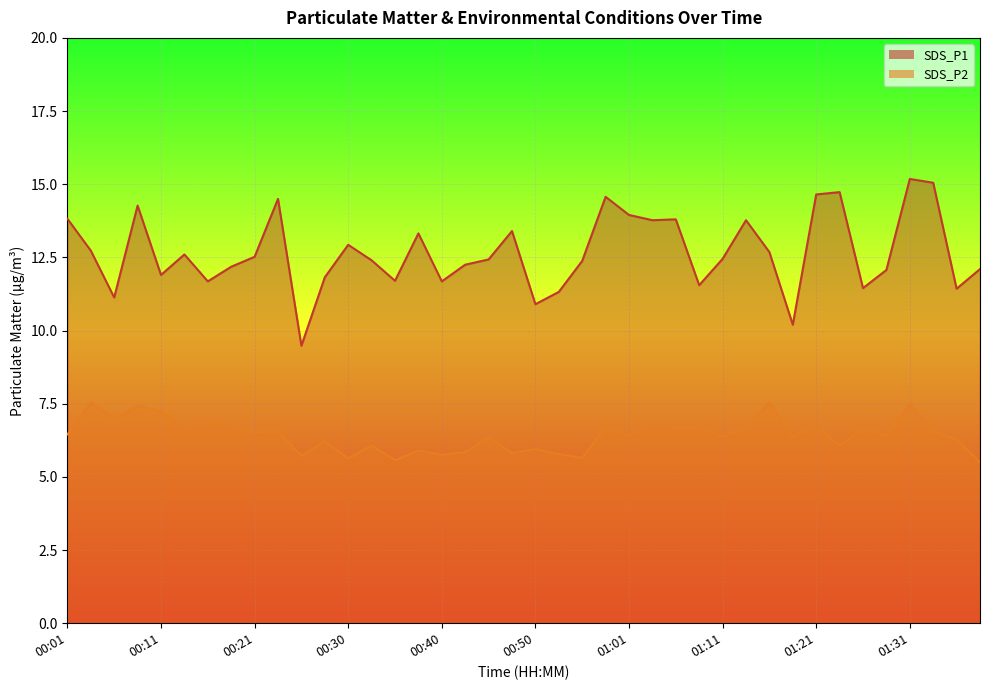

True or false: SDS_P2 has more than 1 points higher than both neighbors.

True